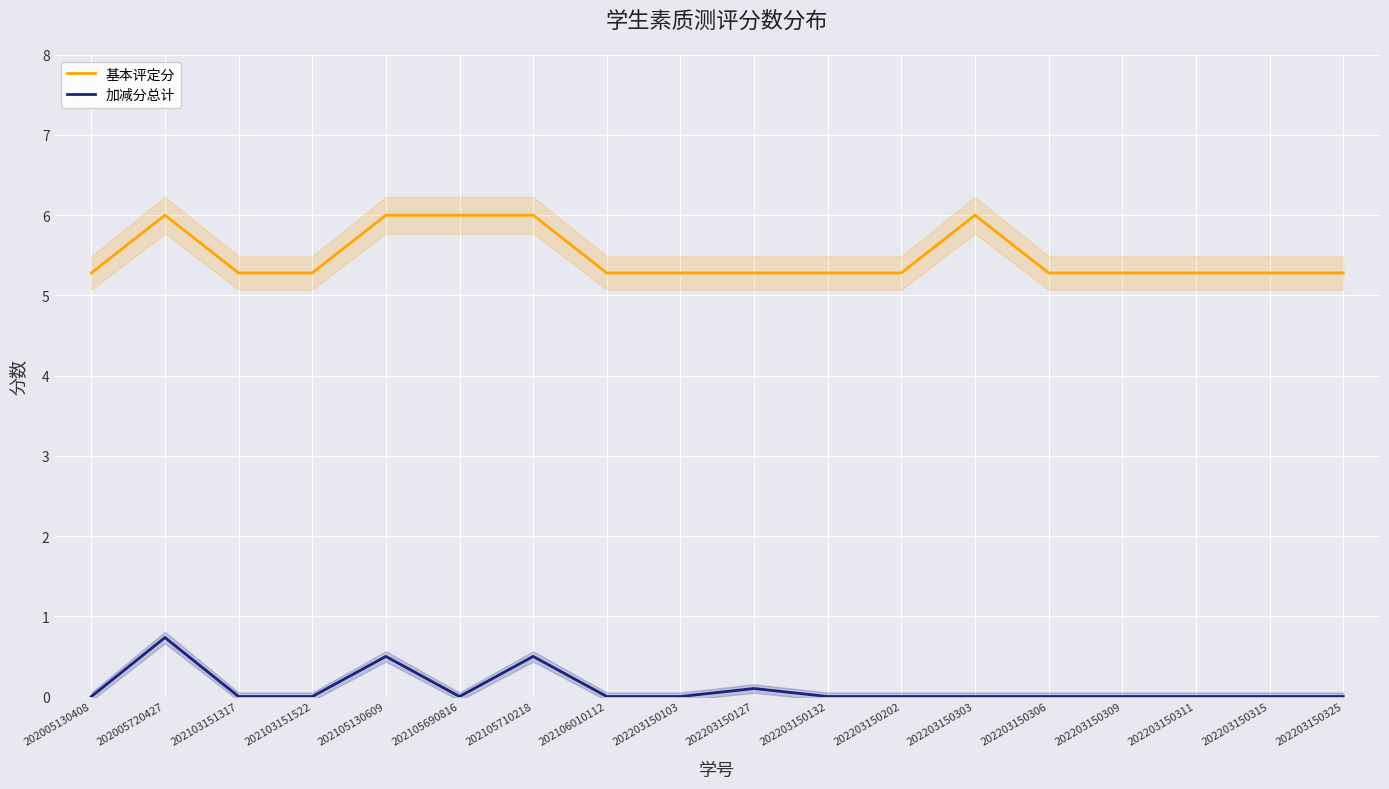

Rank the series by their average value, from highest to lowest.

基本评定分, 加减分总计